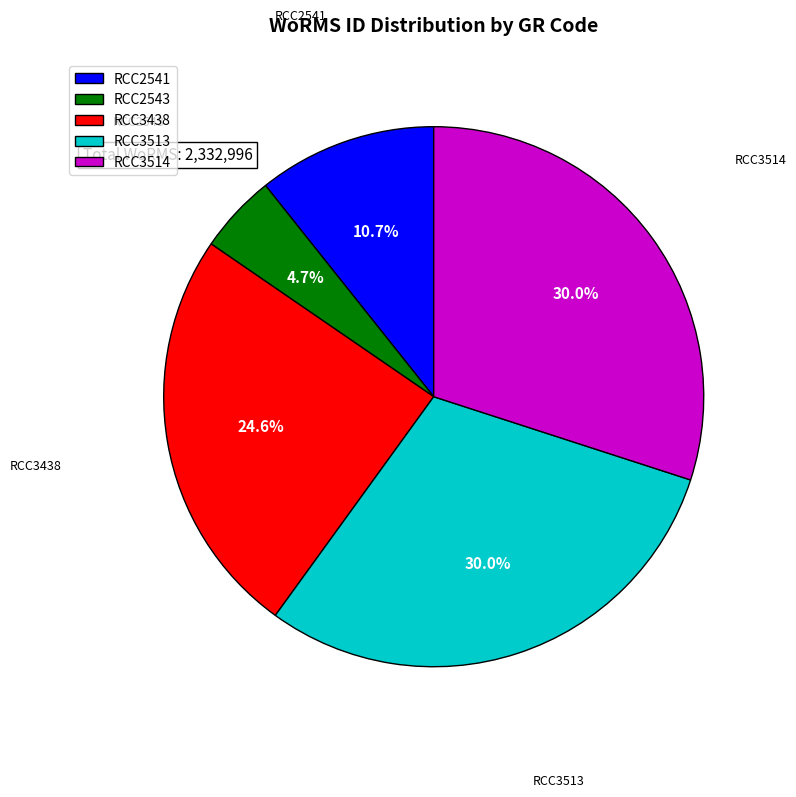

Which category has the smallest portion of the pie?

RCC2543